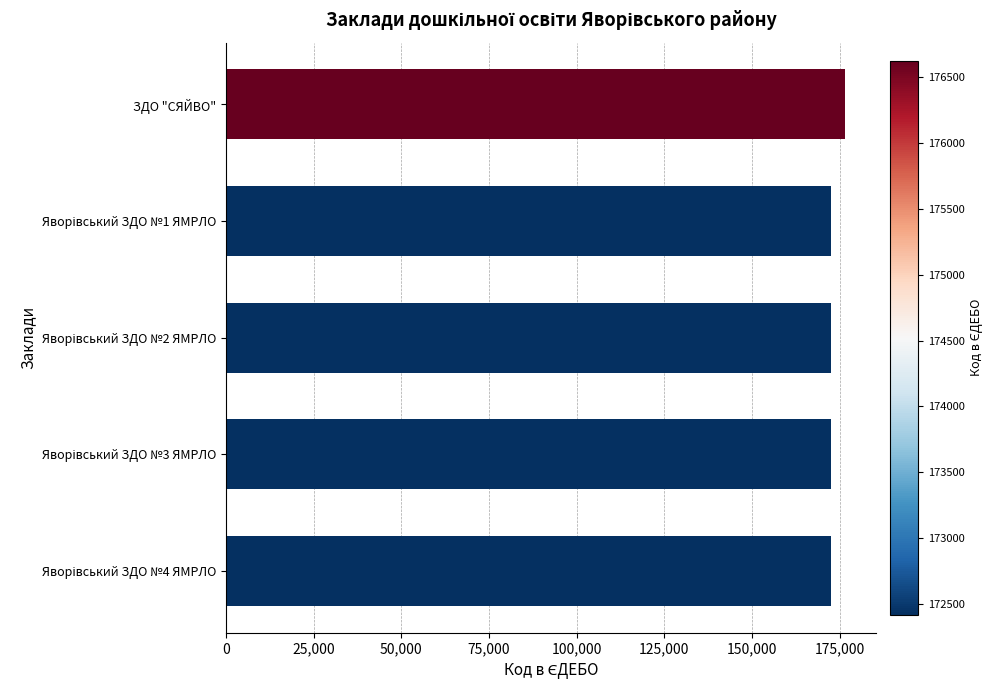

Which category has the highest value across all series?

ЗДО "СЯЙВО"